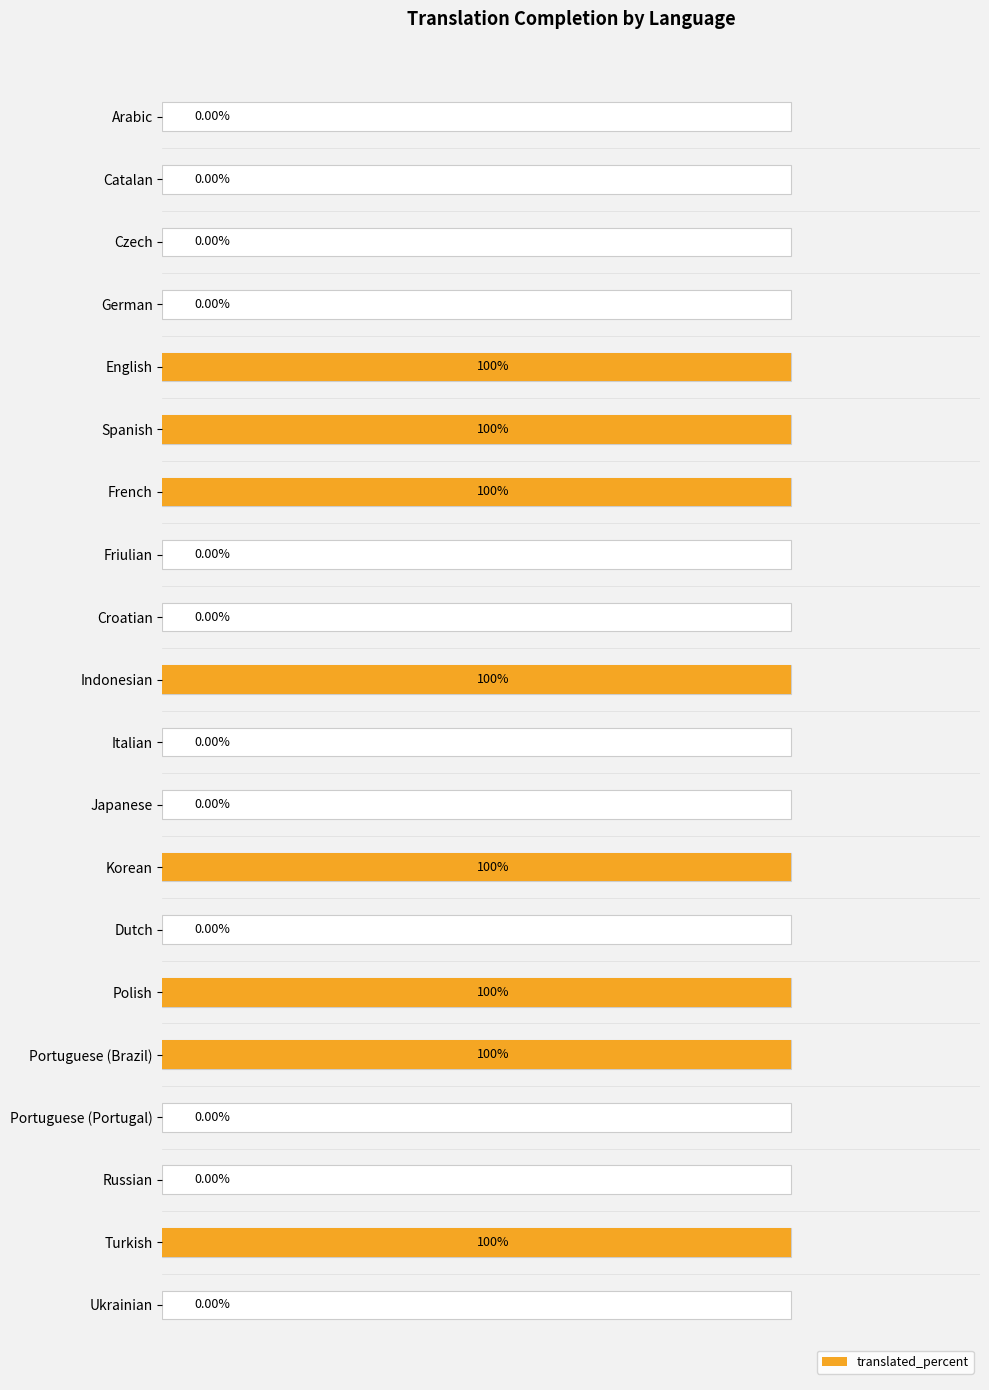

The value at Italian is 39. True or false?

False